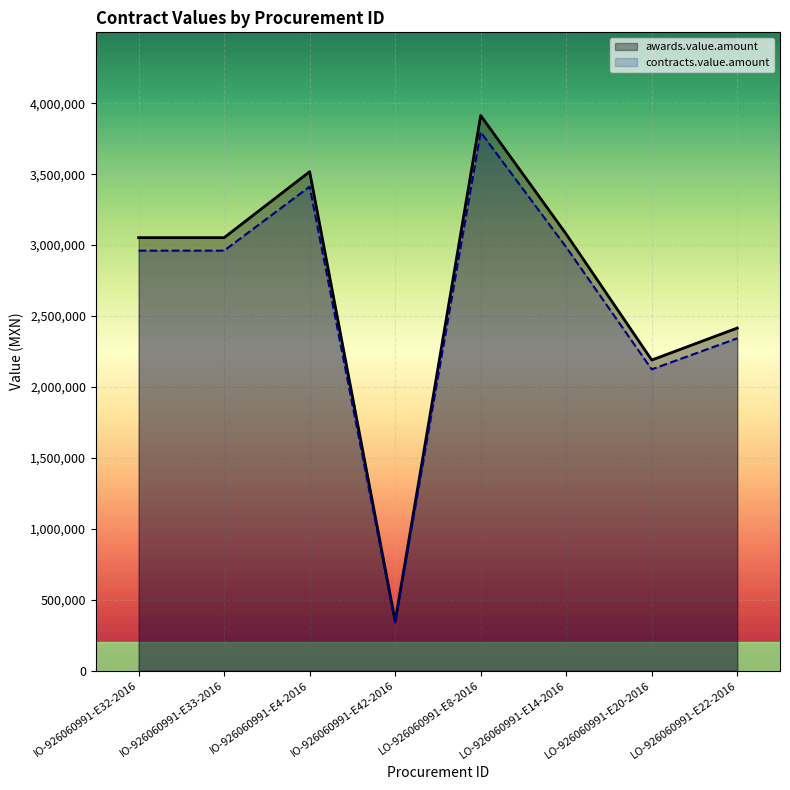

Does the chart display data point markers on the line(s)?

No